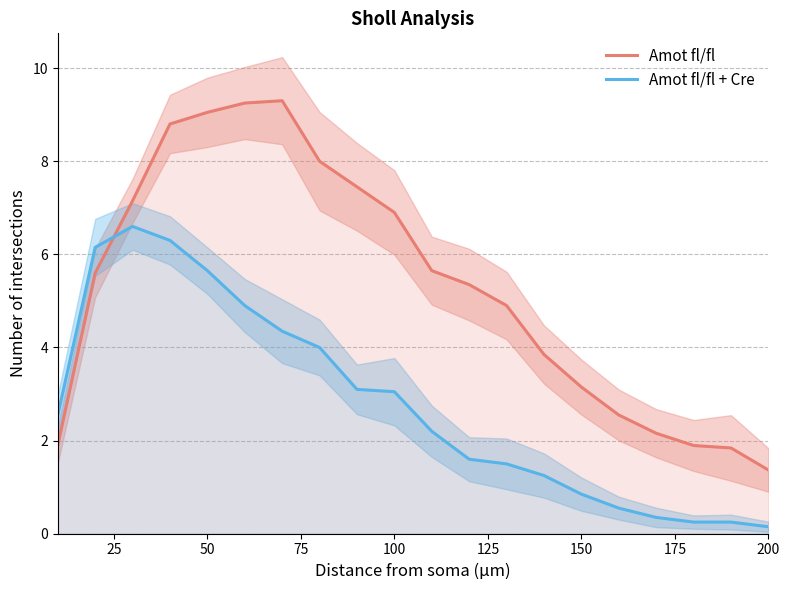

What is the average value of the Amot fl/fl + Cre series?

2.8